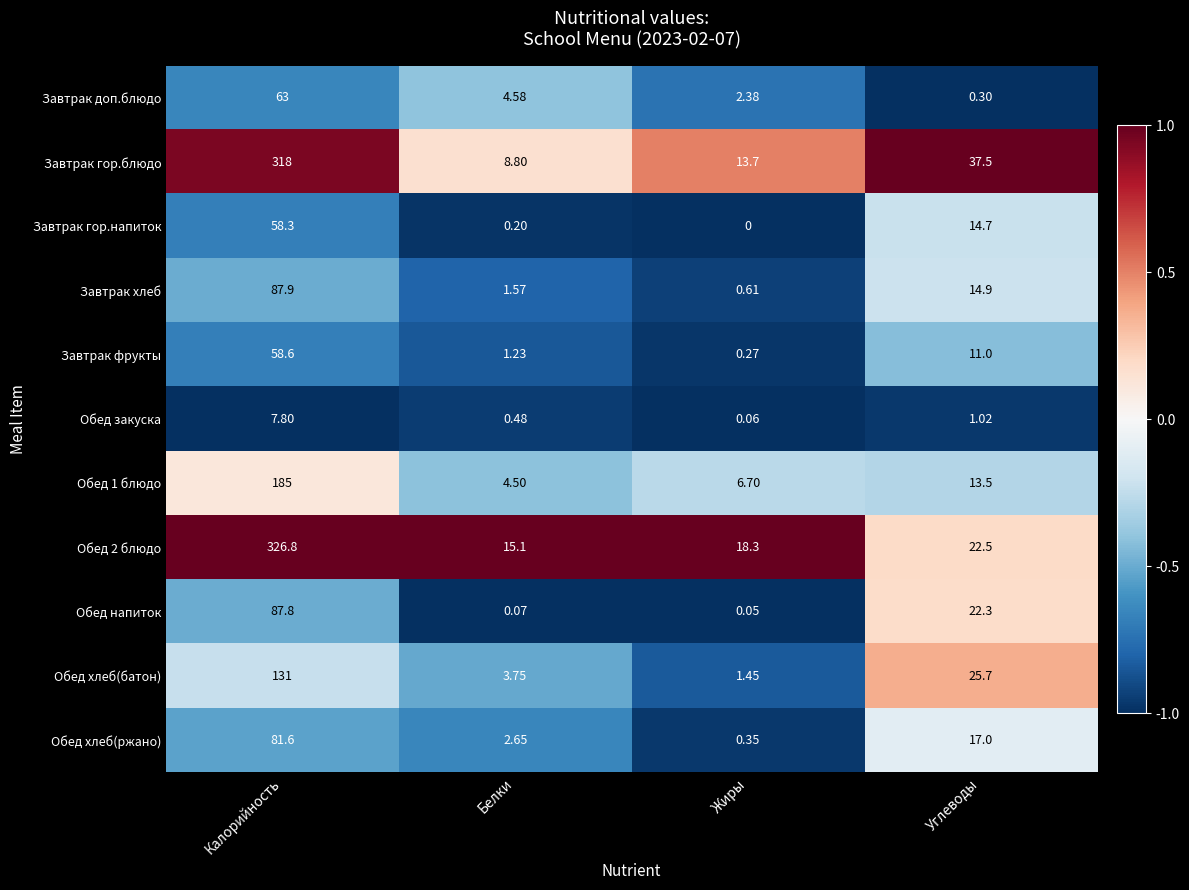

Which label corresponds to the smallest value in the chart?

Жиры